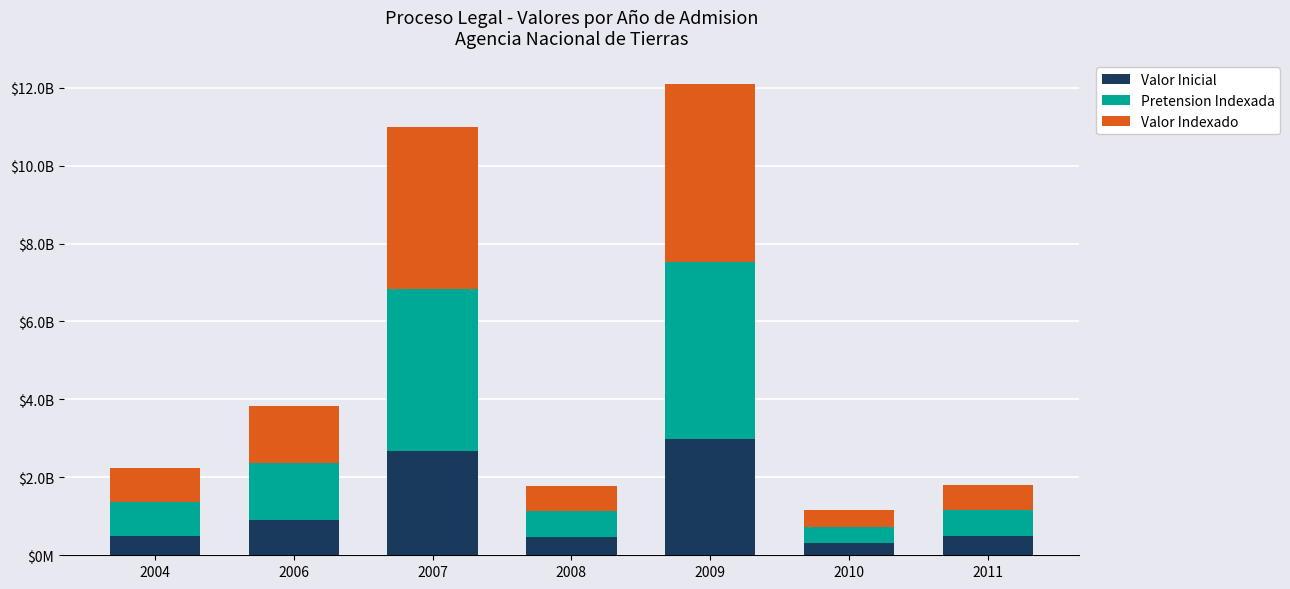

What is the sum of all Valor Inicial values?

8323043758